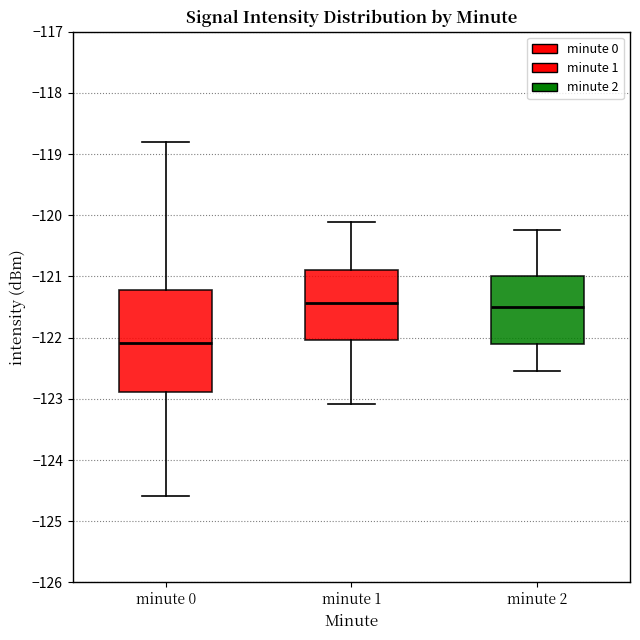

Reading left to right, read every box against the y-axis: the position of its median line, the range the box covers, and the ends of its whiskers. The values are not printed on the chart, so give them approximately, as read against the axis.

minute 0: median -122.1, box -122.9 to -121.2, whiskers -124.6 to -118.8
minute 1: median -121.4, box -122.0 to -120.9, whiskers -123.1 to -120.1
minute 2: median -121.5, box -122.1 to -121.0, whiskers -122.5 to -120.2